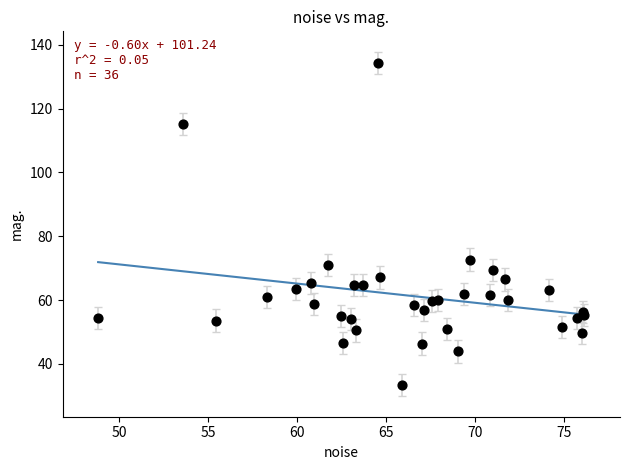

What Y value in the scatter plot is closest to 83?

72.7